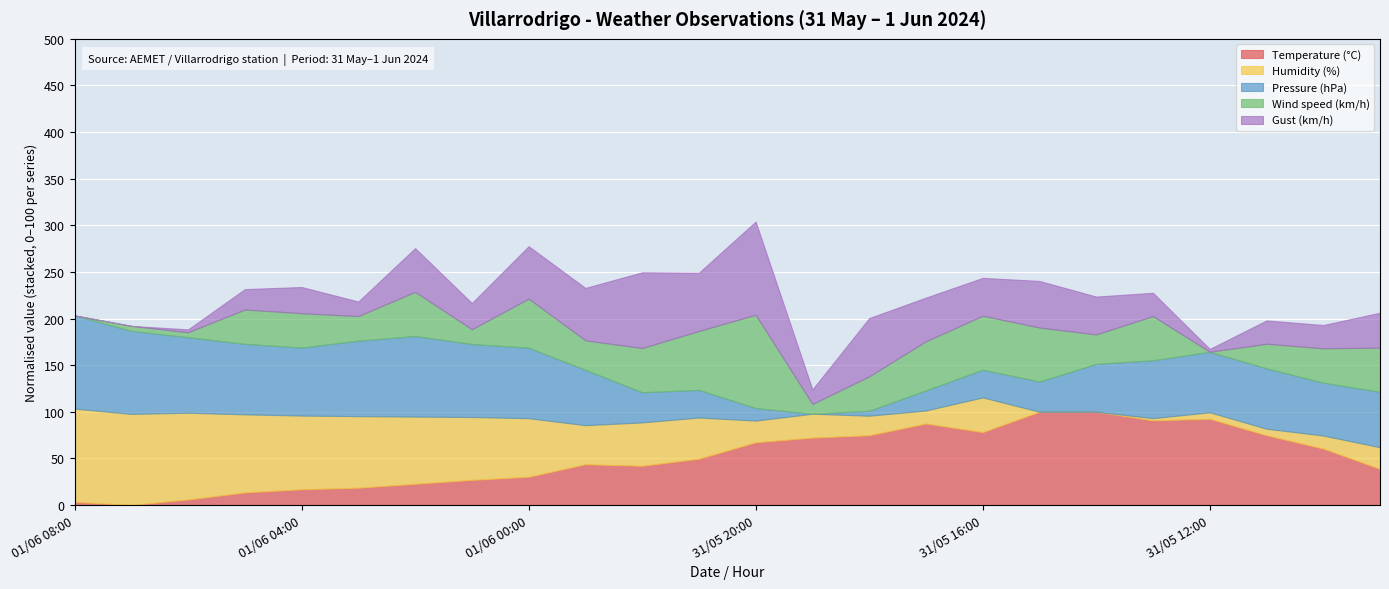

What is the highest value of the Temperature (°C) series?

100.0